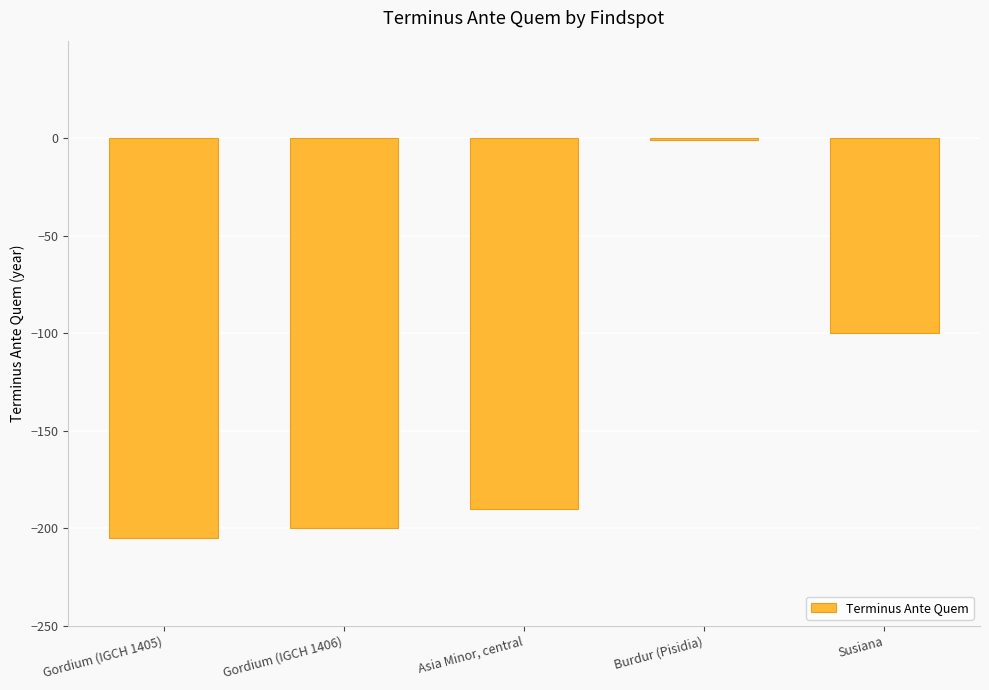

What is the label of the 2nd bar from the left?

Gordium (IGCH 1406)